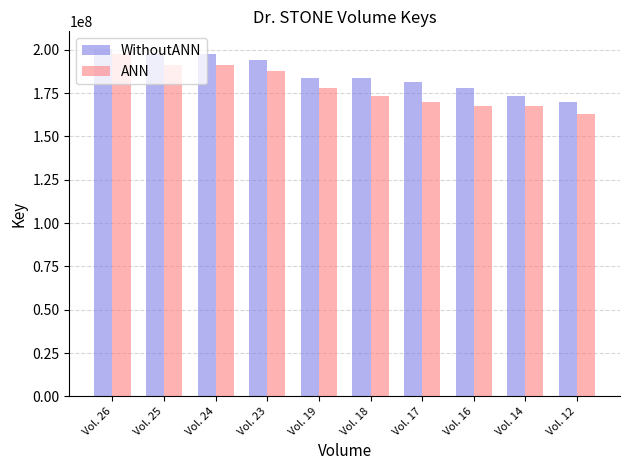

Rank the series at Vol. 17 from lowest to highest value.

ANN, WithoutANN